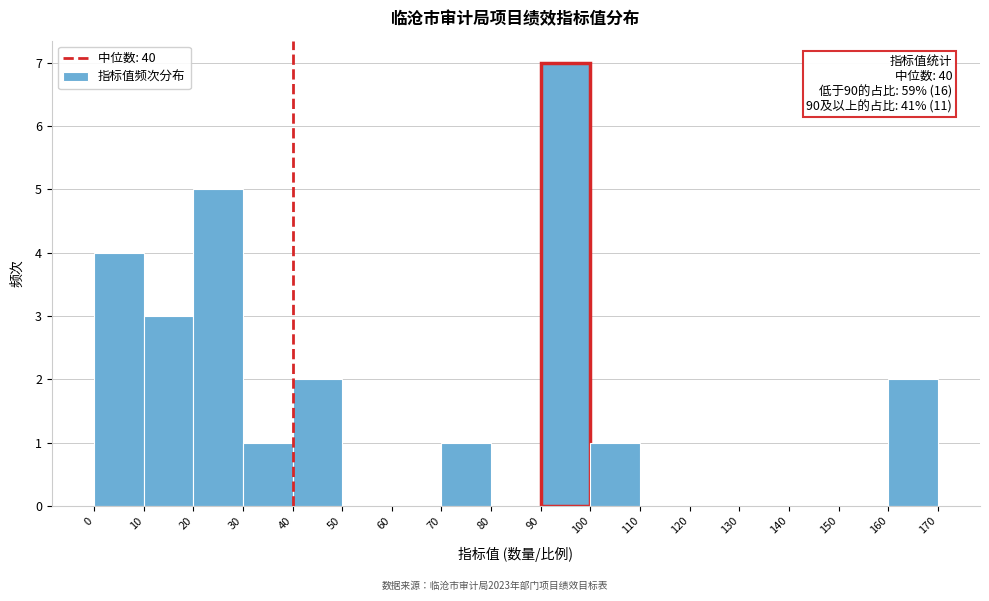

Which range on the x-axis has the tallest bar?

90 to 100